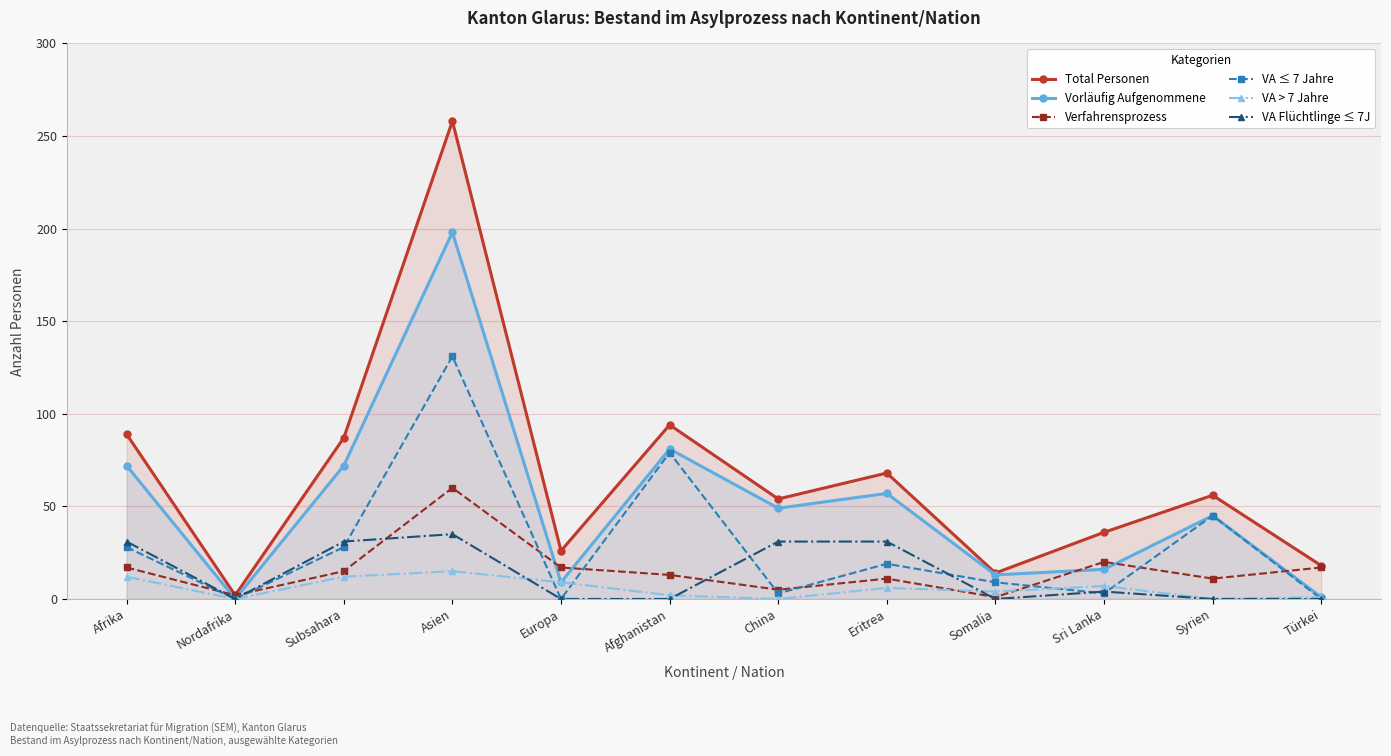

How many interior local valleys does the Total Personen series have?

4